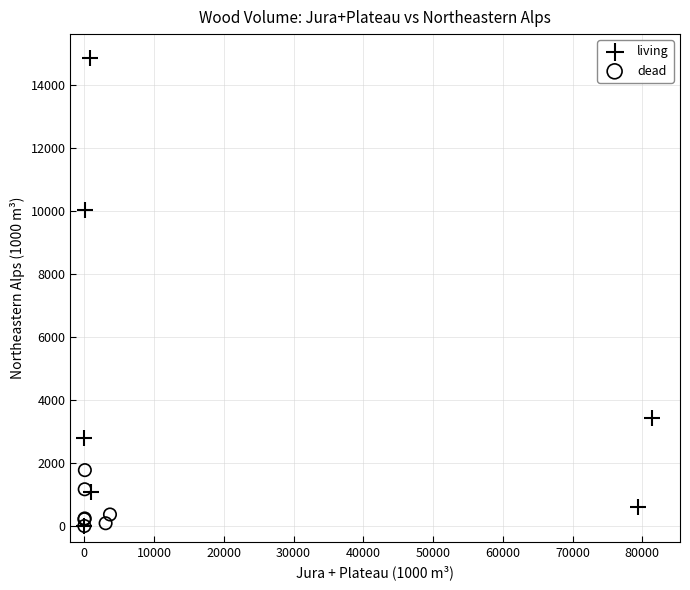

Which series has the largest Y range (max minus min)?

living